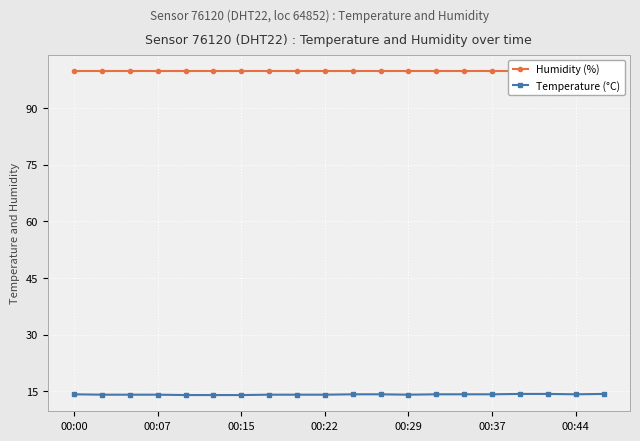

The value of Temperature (°C) at 00:22 is 9.6. True or false?

False